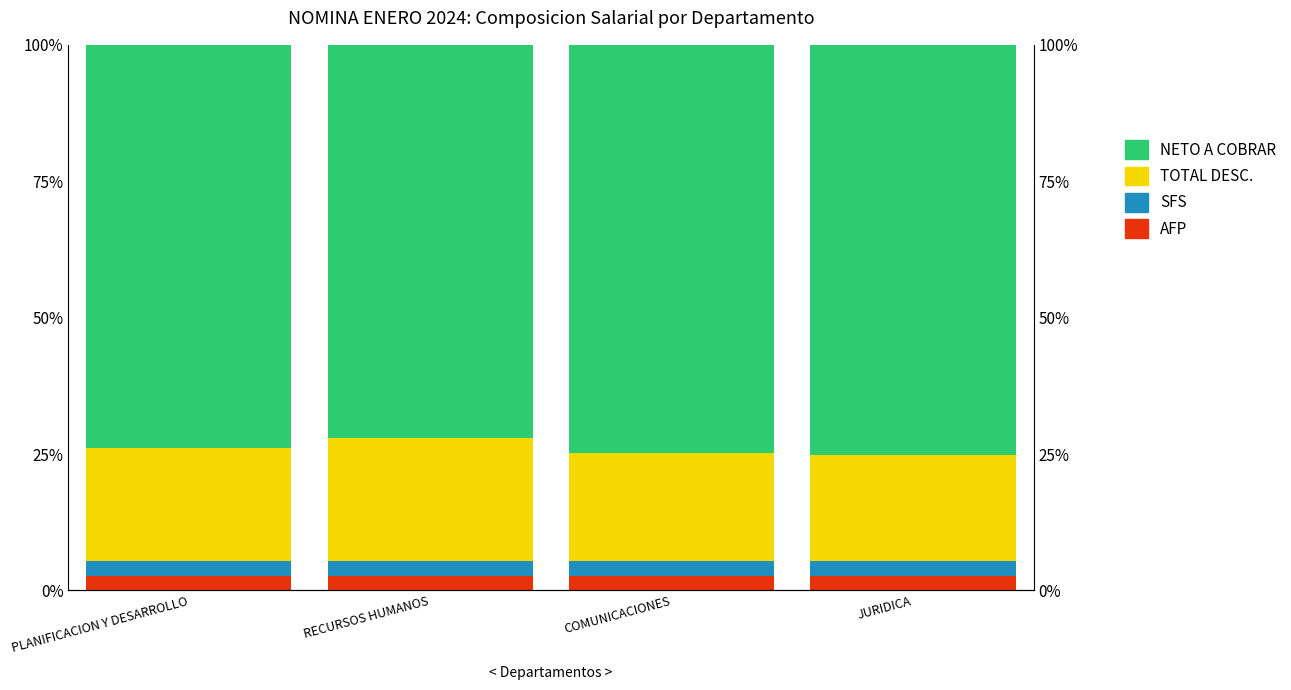

Which has a higher value, COMUNICACIONES or RECURSOS HUMANOS?

RECURSOS HUMANOS